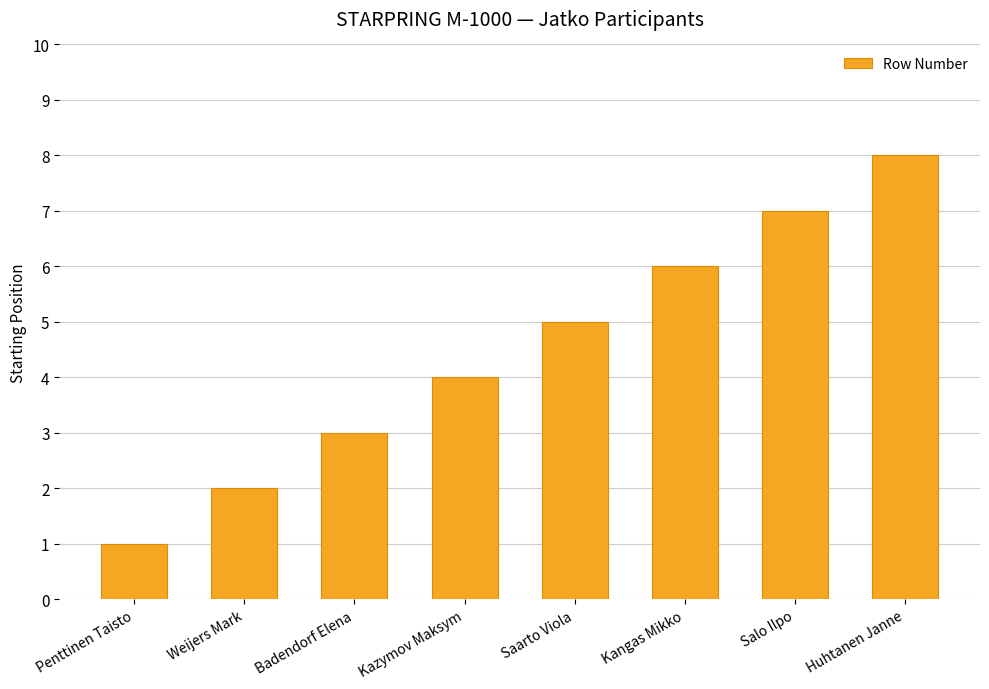

List the labels in order of value, largest first.

Huhtanen Janne, Salo Ilpo, Kangas Mikko, Saarto Viola, Kazymov Maksym, Badendorf Elena, Weijers Mark, Penttinen Taisto